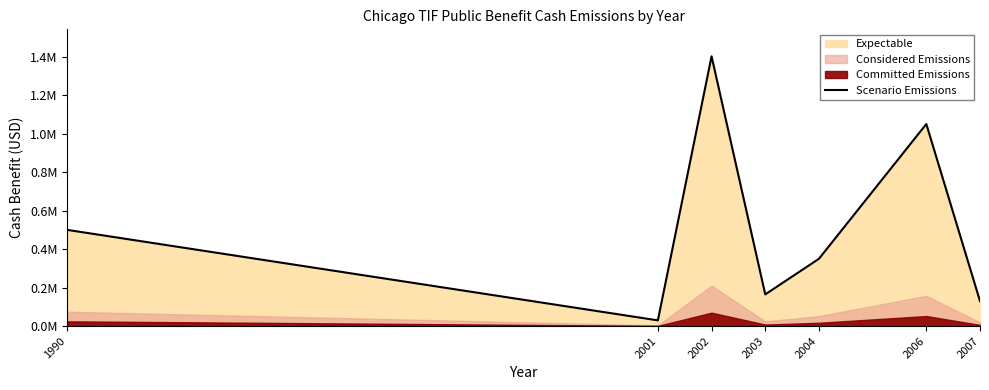

What is the ratio of the value at 2001 to the value at 2003?

0.2